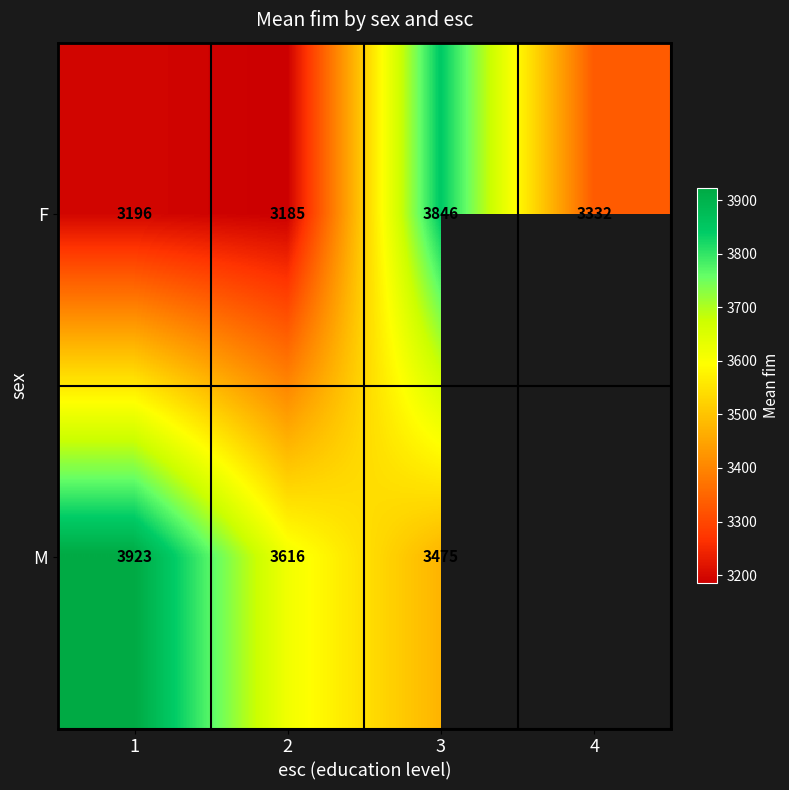

Where does the F series first go above 3332?

3